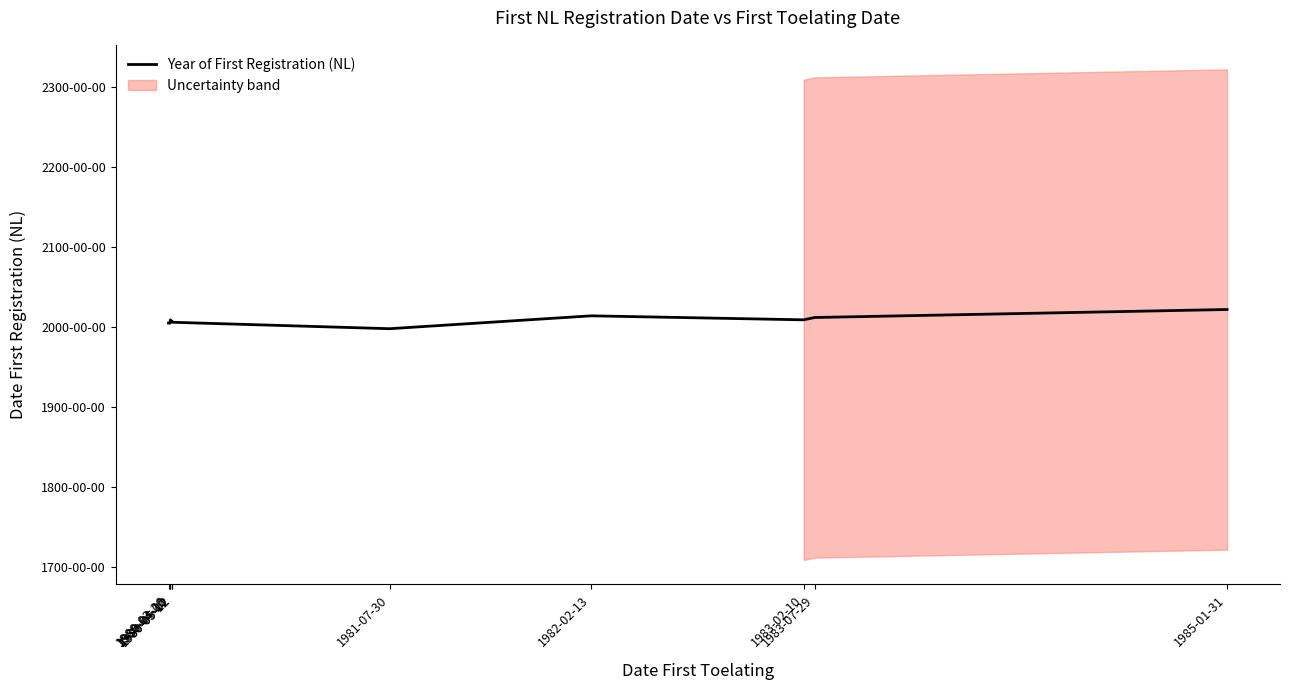

Is it true that the value at 1980-04-02 is 4103090?

False